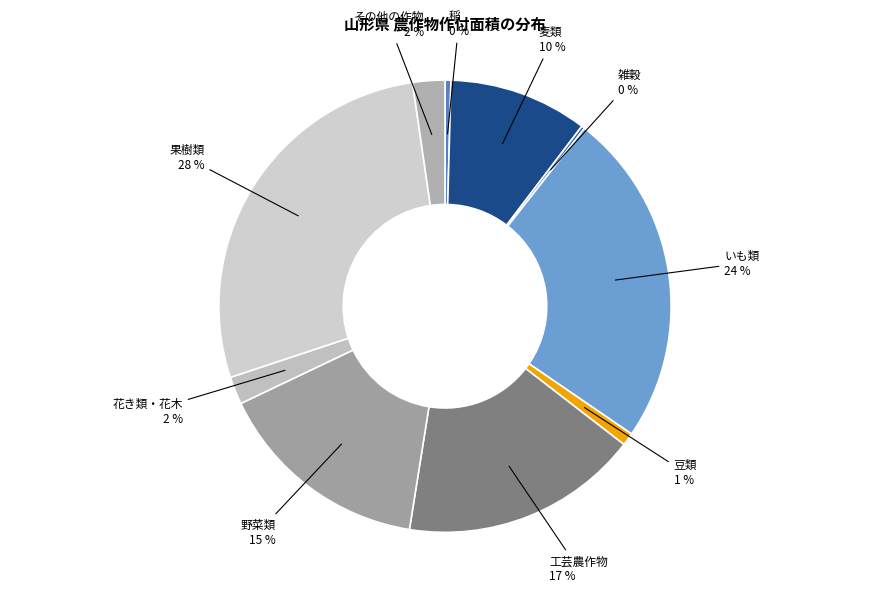

Combined, do 豆類 and いも類 account for over 50%?

No